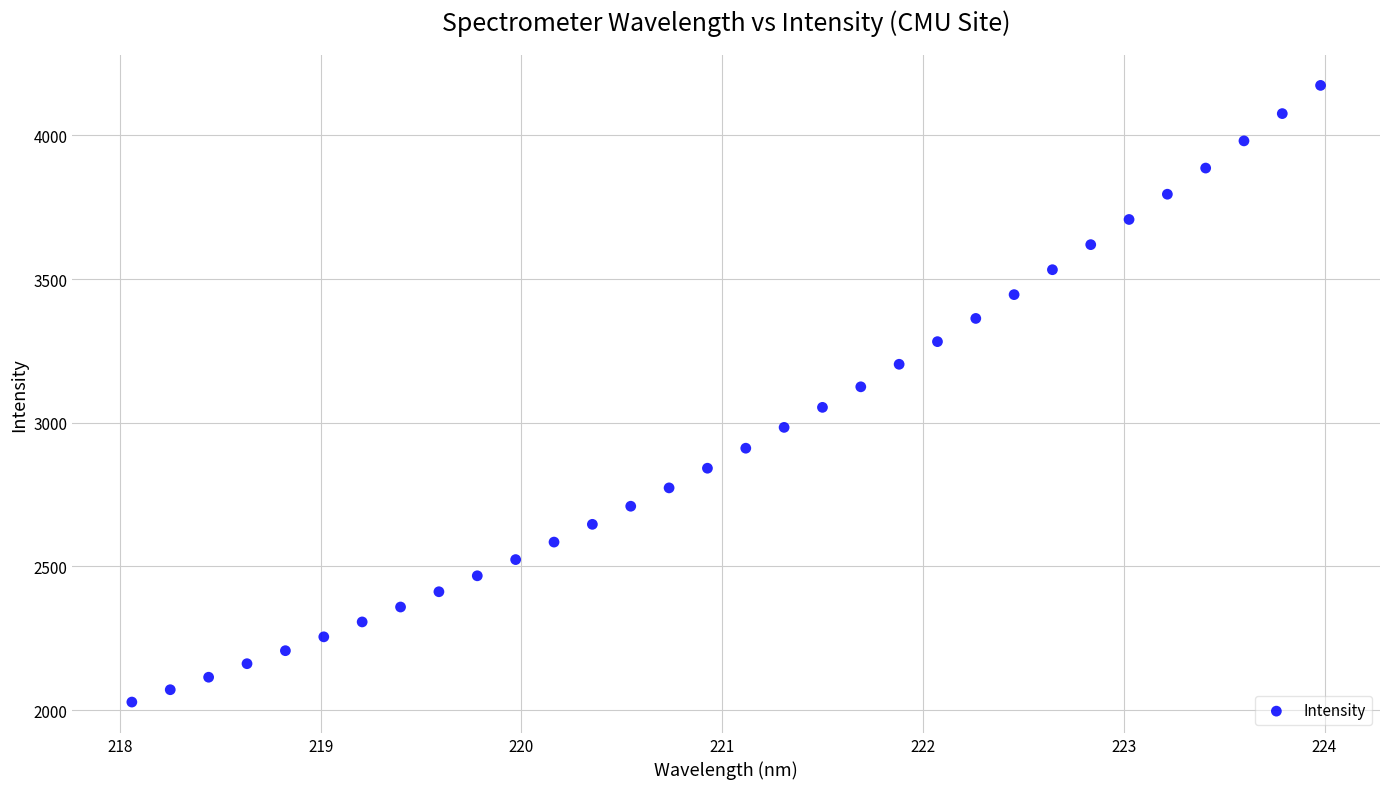

What is the range of Y values (max minus min)?

2146.3